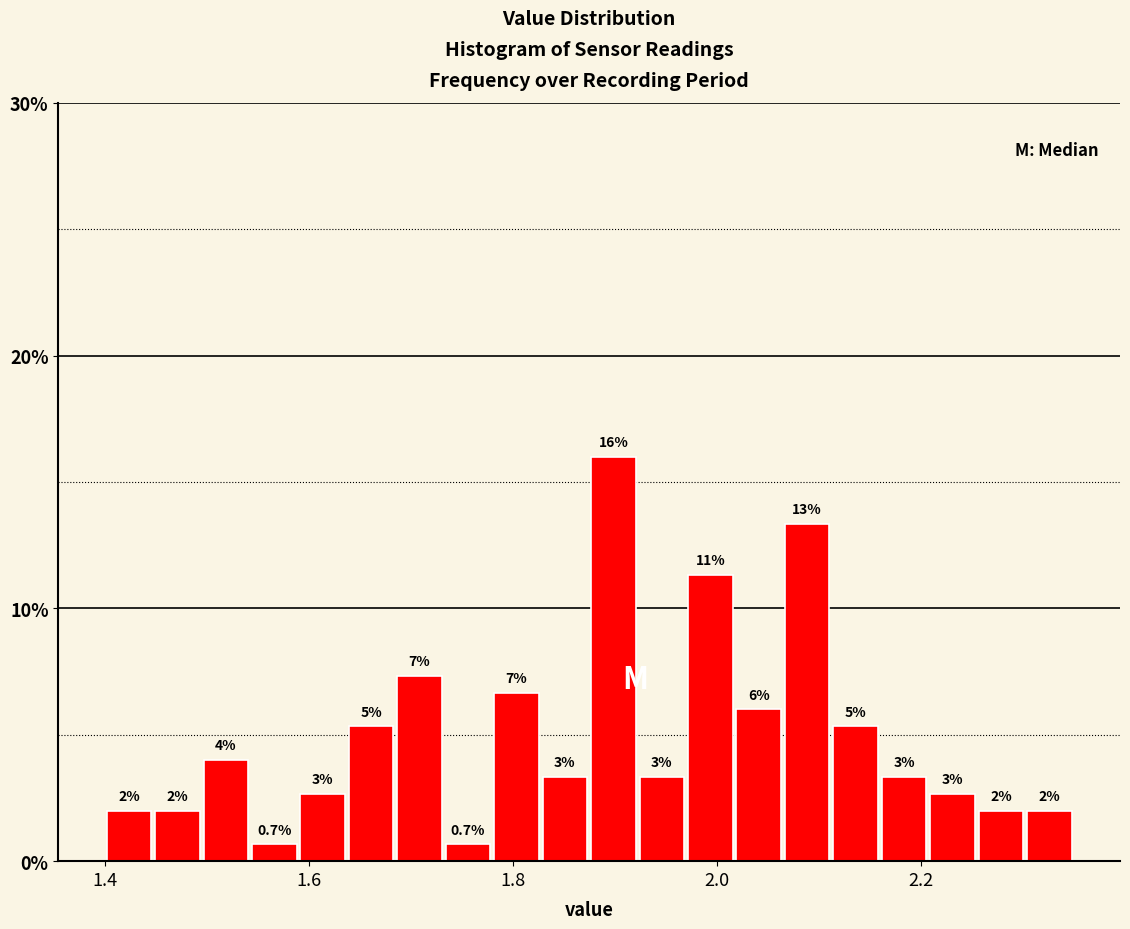

Around what value on the x-axis is the tallest bar? Give the approximate position of its centre, as read against the axis.

1.90